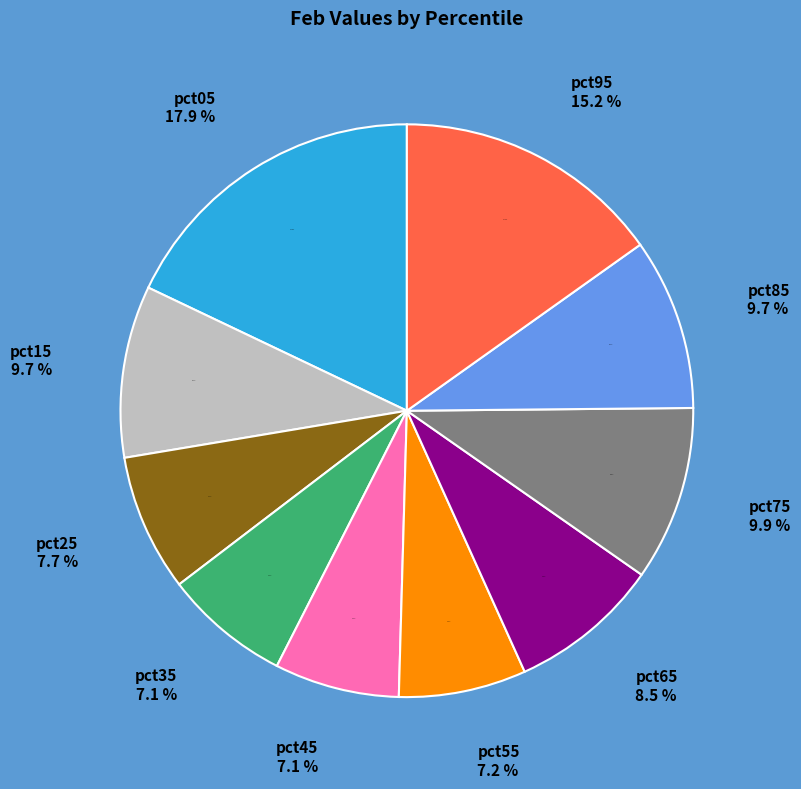

What portion of the pie excludes pct35?

92.9%